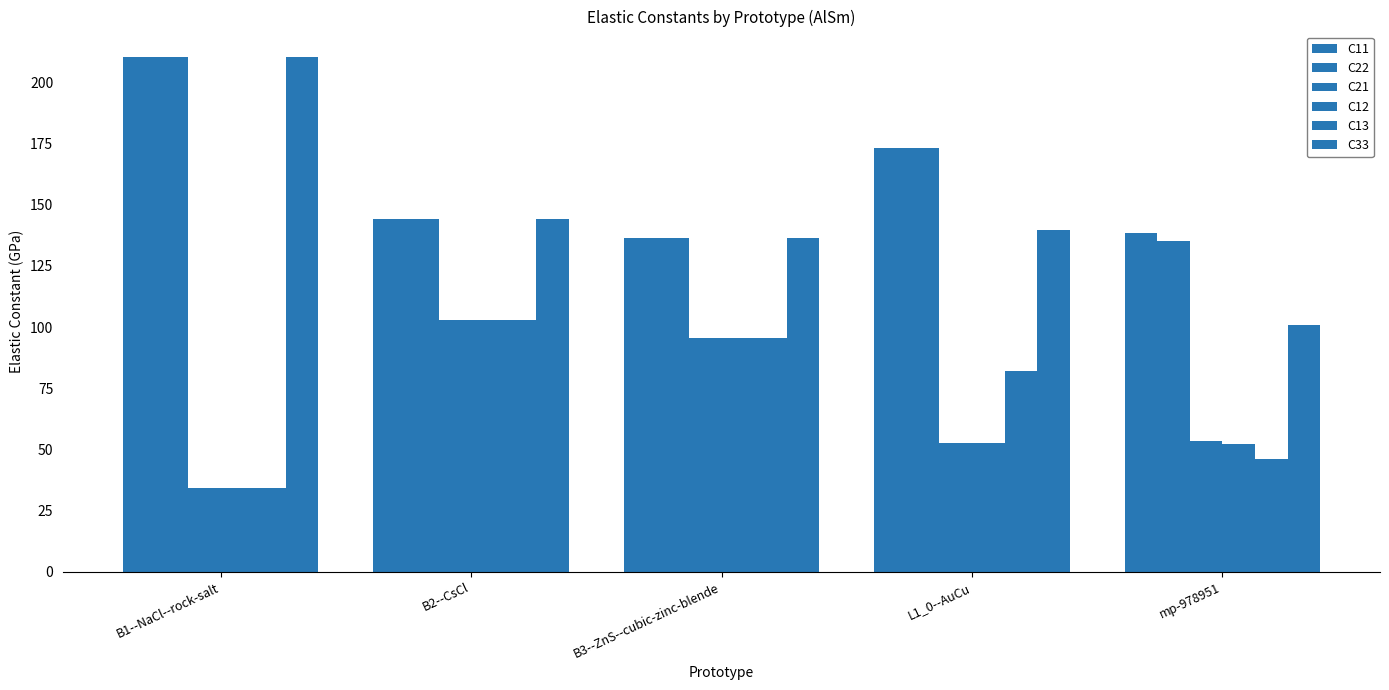

What is the sum of all C13 values?

360.3